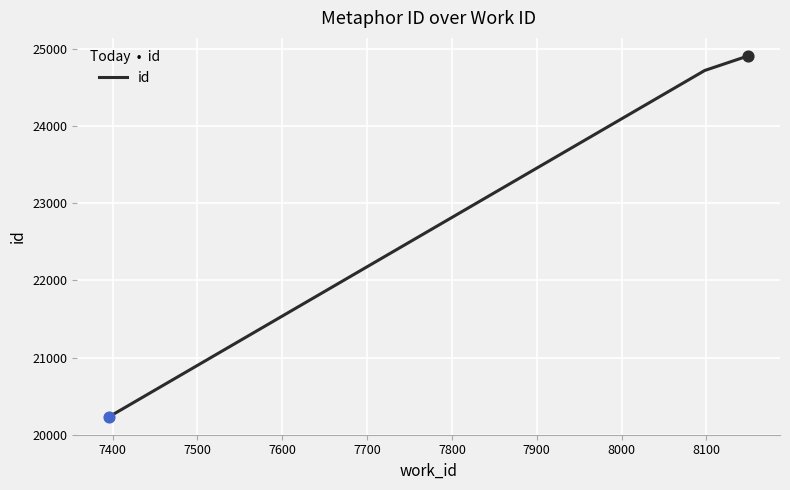

What is the greatest value displayed?

24915.5